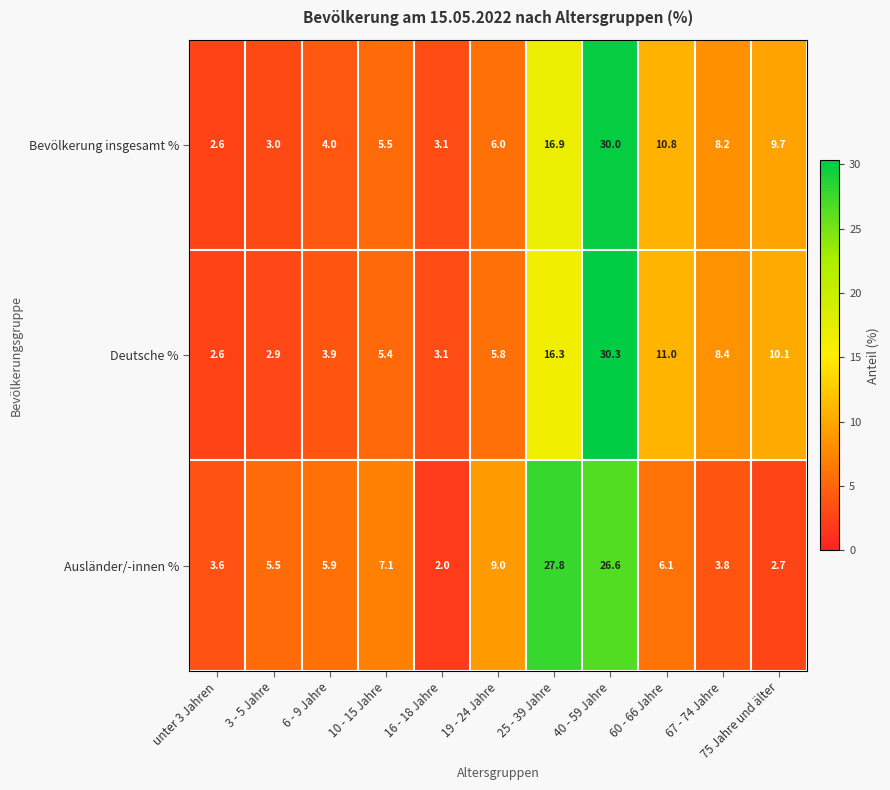

How many categories are shown in the chart?

11